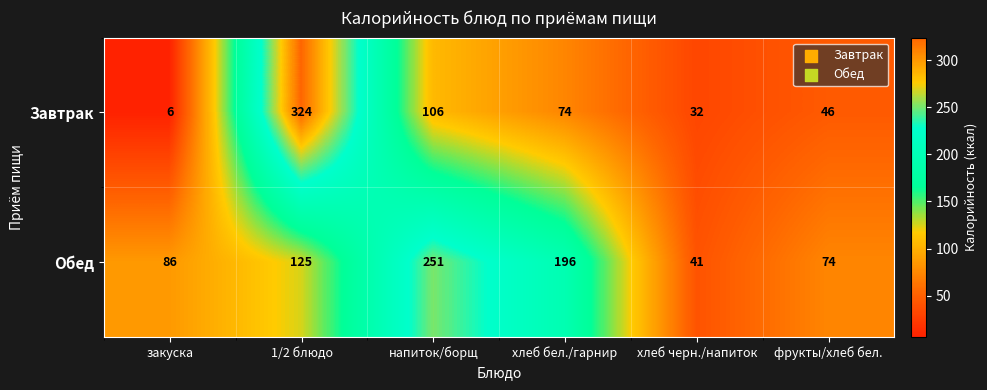

Which series has the largest range (max minus min)?

Завтрак